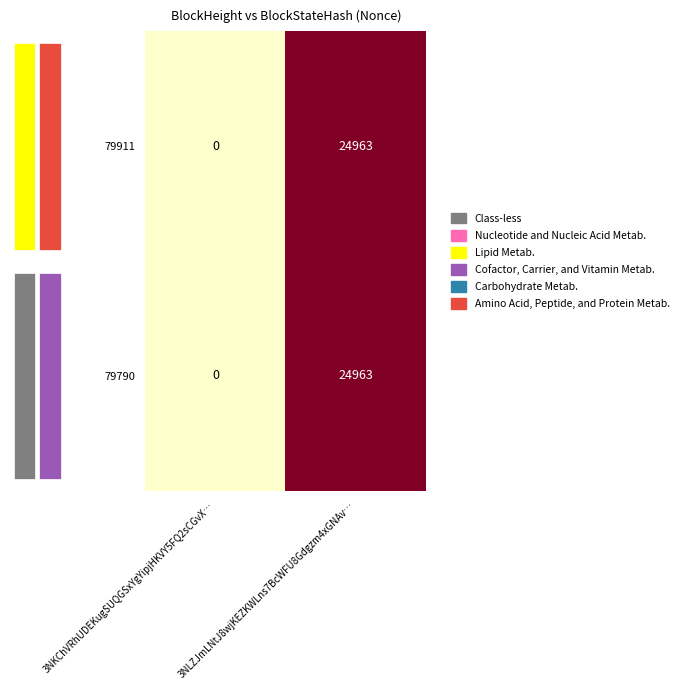

The value of 79911 at 3NKChVRhUDEKugSUQGSxYgYipjHKVY5FQ2sCGvX… is 0. True or false?

True